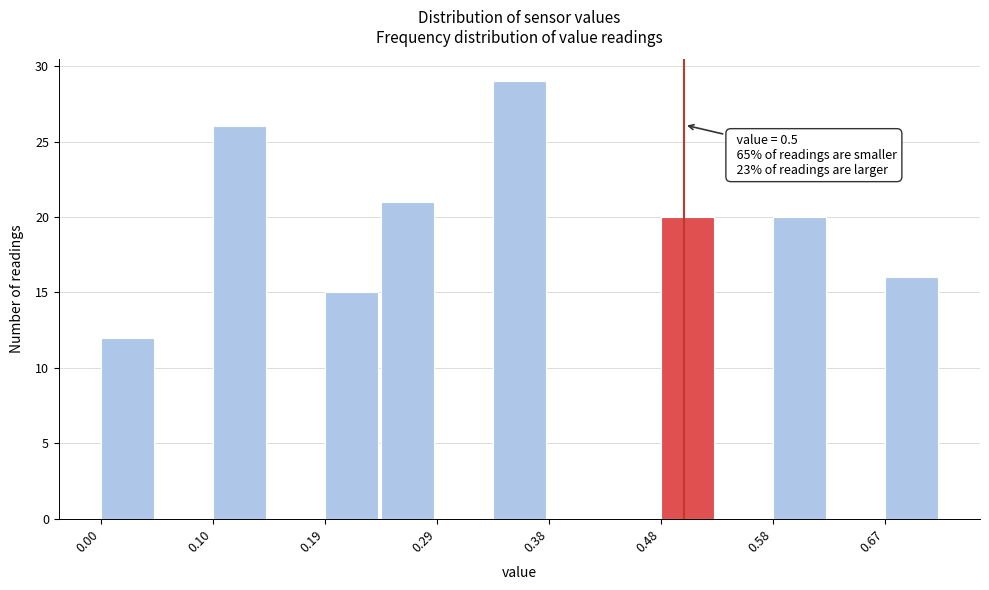

Which range on the x-axis has the tallest bar?

0.336 to 0.384